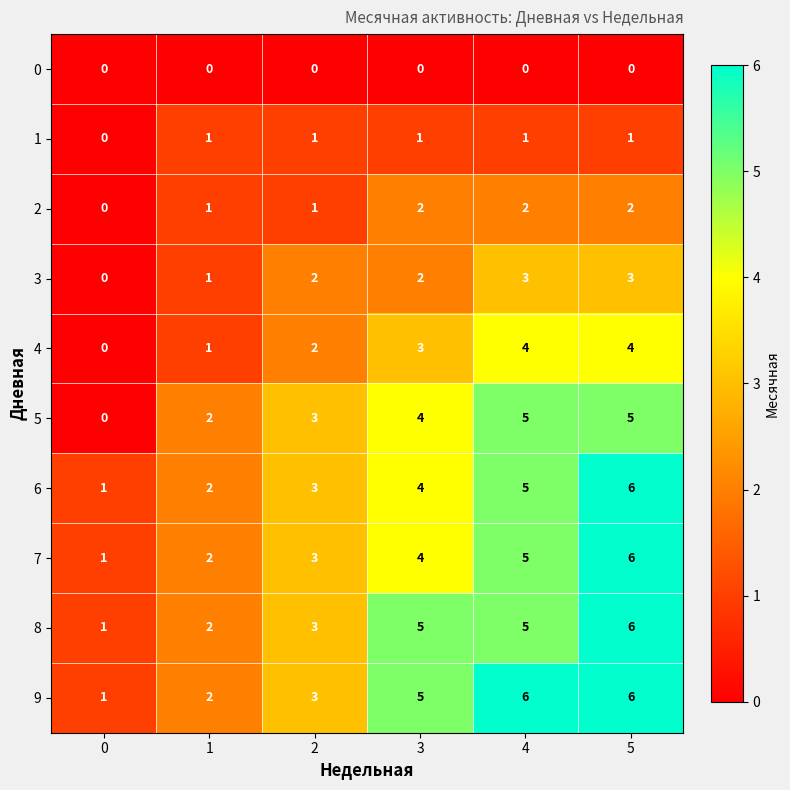

What is the average value of the 6 series?

4